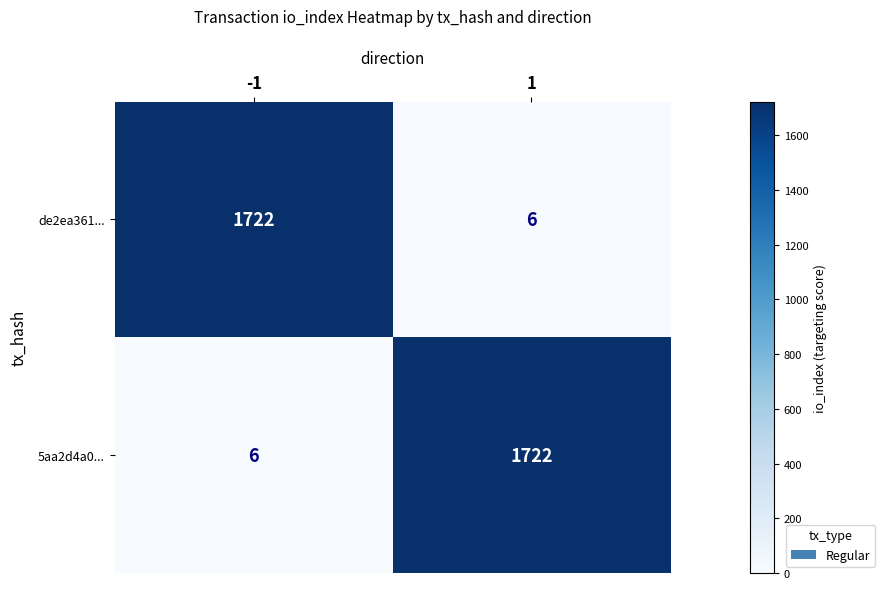

The value of 5aa2d4a0... at -1 is 6. True or false?

True